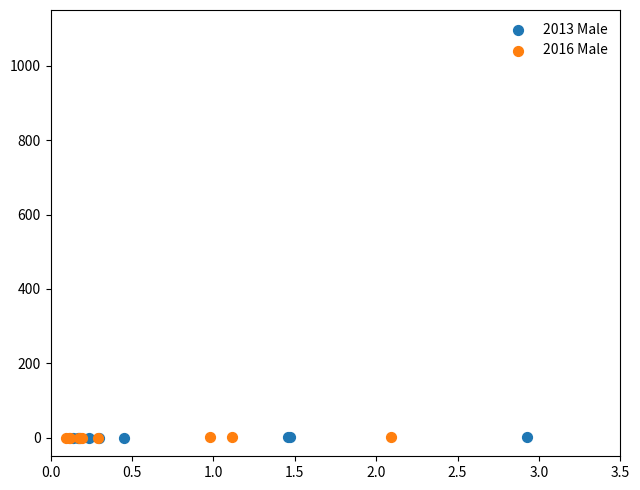

Which series has the largest Y range (max minus min)?

2016 Male